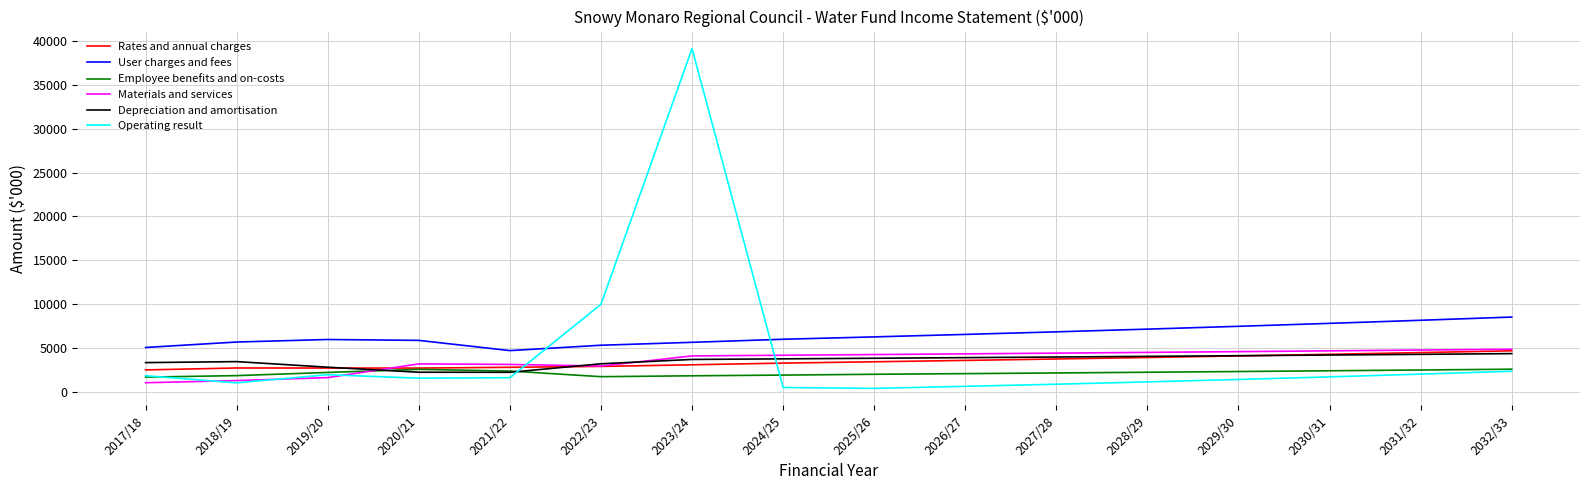

What is the greatest value displayed?

39132